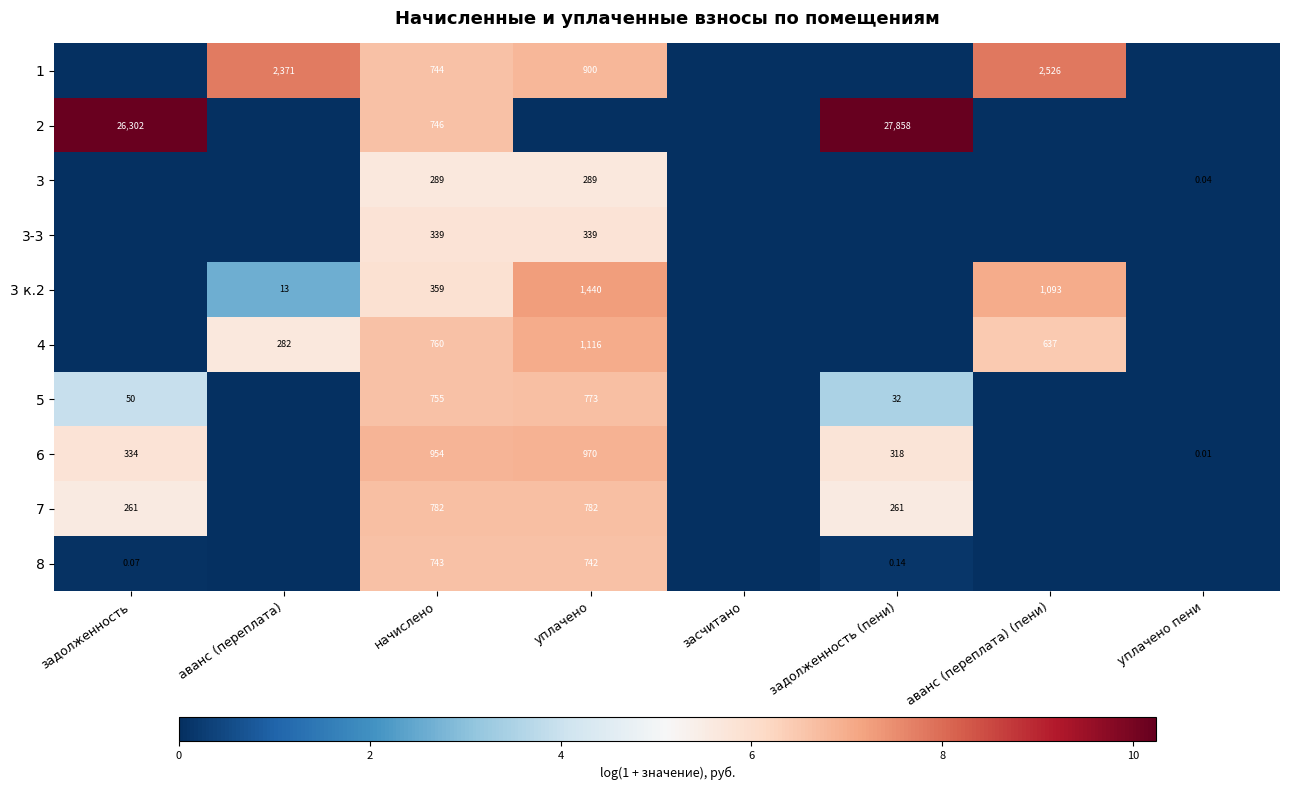

The 3 series shows -2.6 at задолженность (пени). True or false?

False